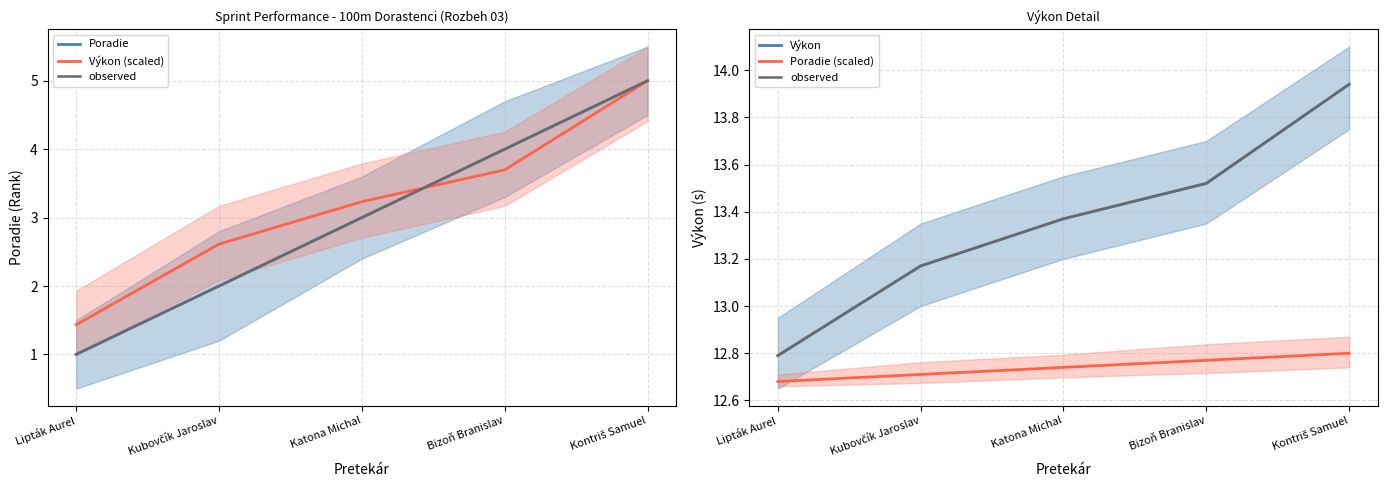

Which category has the highest value in the observed series?

Kontriš Samuel